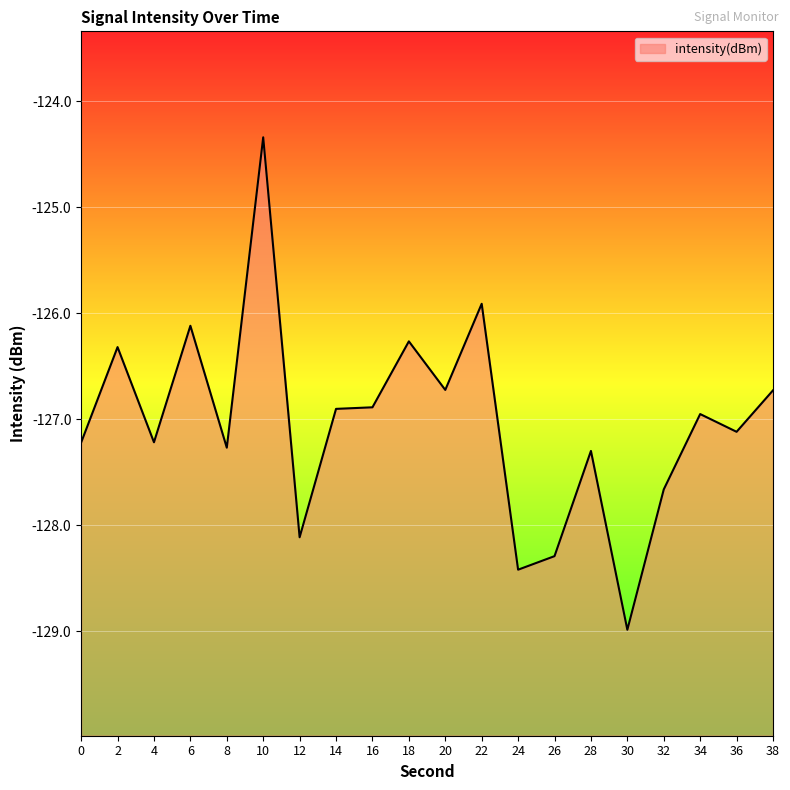

Is it true that the value at 36 is -127.1?

True